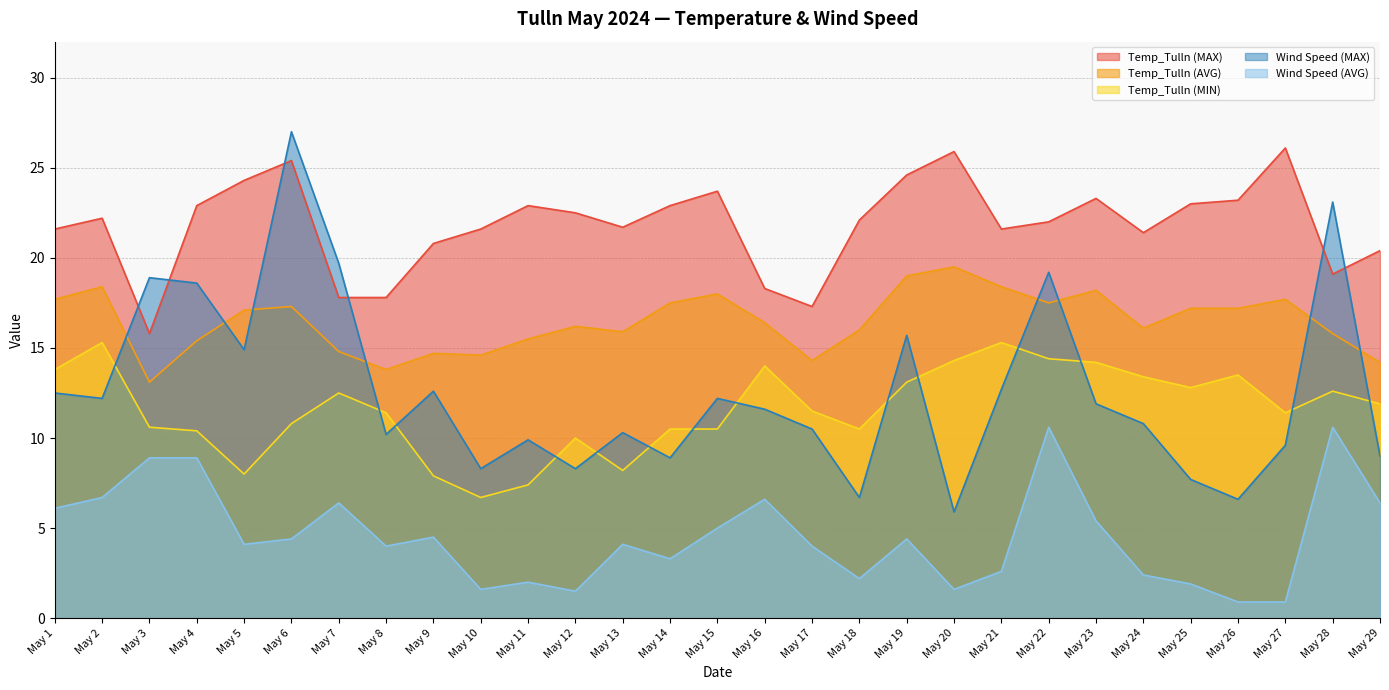

Which has a higher value, May 3 or May 21?

May 21